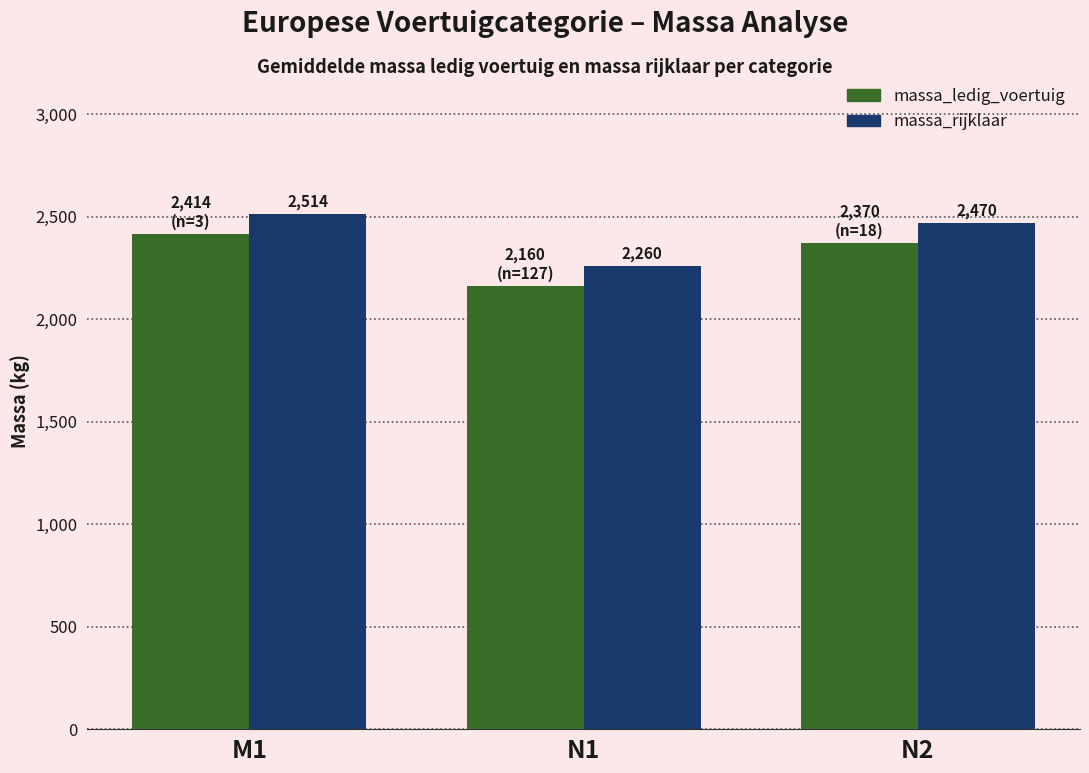

What position from the right is M1?

3